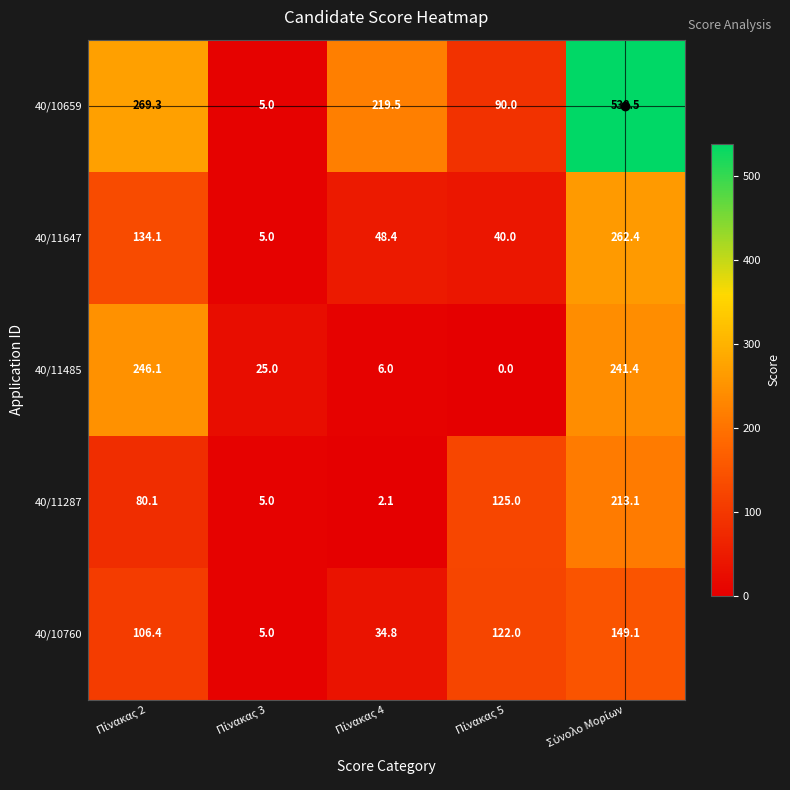

What is the maximum value for 40/11647?

262.4